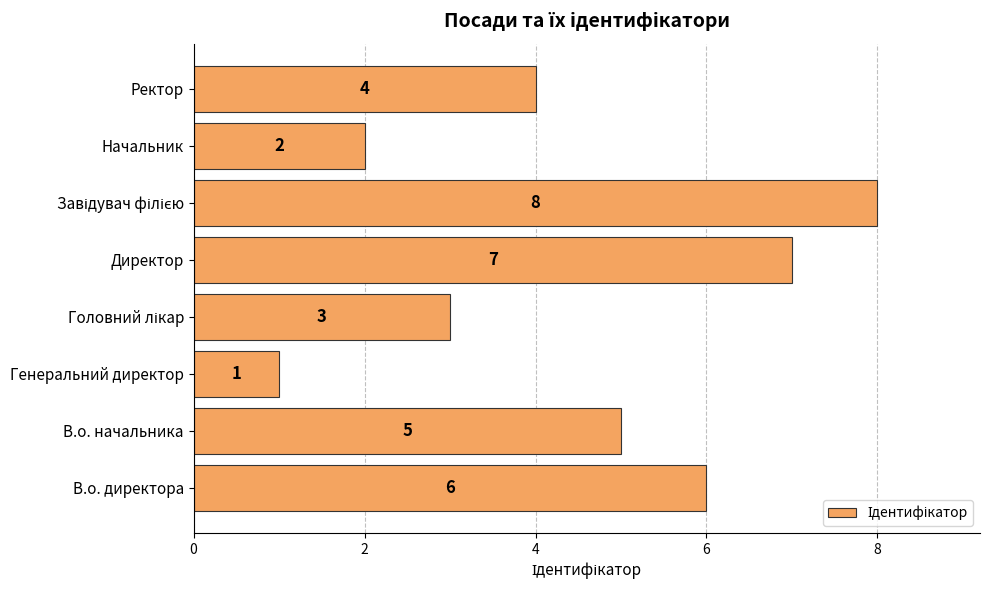

Reading bottom to top, list all the values displayed in this chart.

6	5	1	3	7	8	2	4